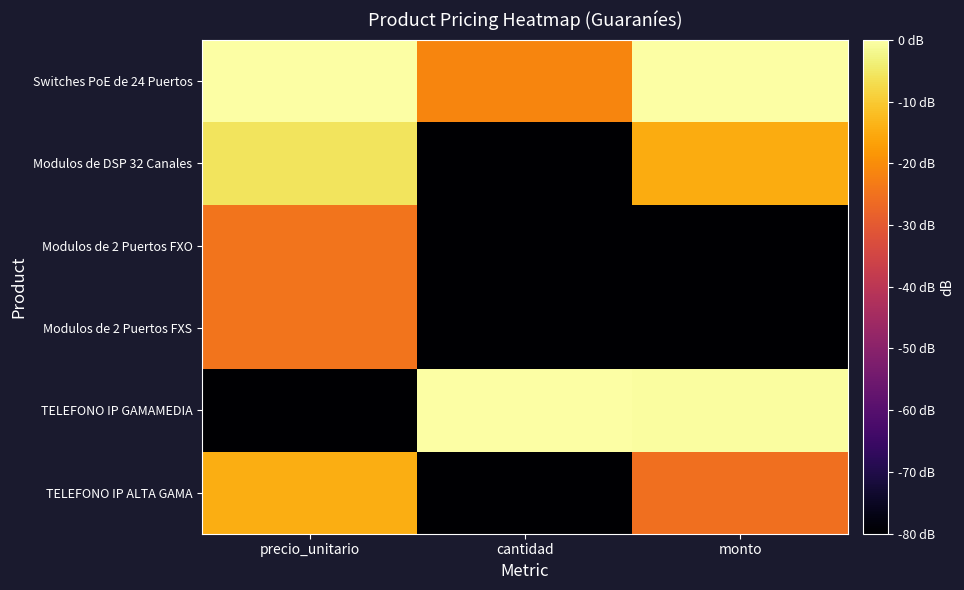

How many data points does each series have?

3